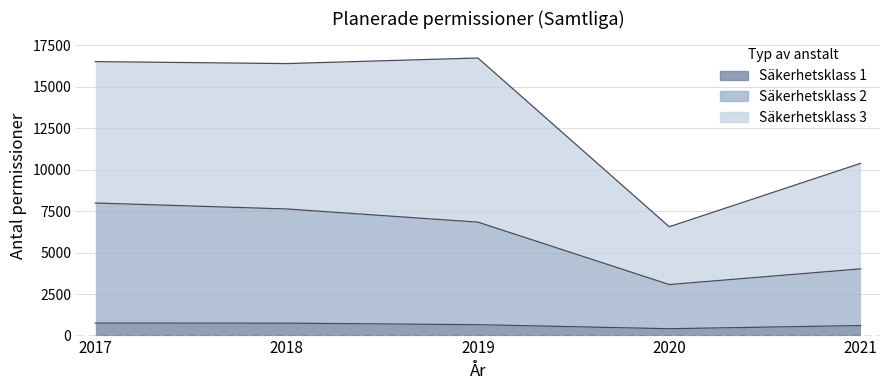

Where is the first local minimum for Säkerhetsklass 1?

2020